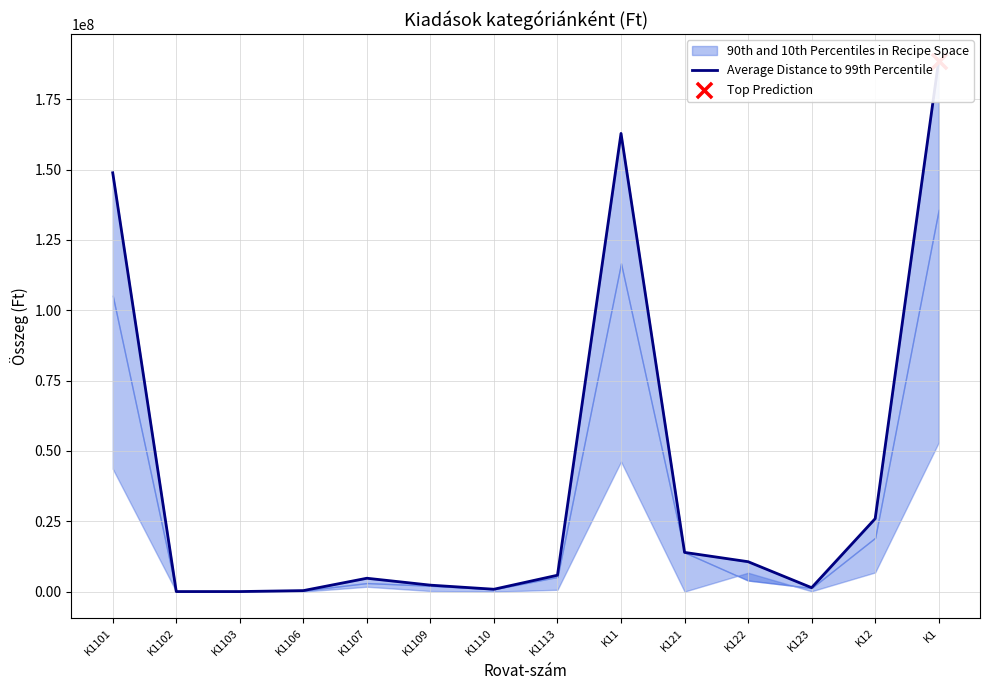

What is the change in value from K1101 to K1109?

-146563160